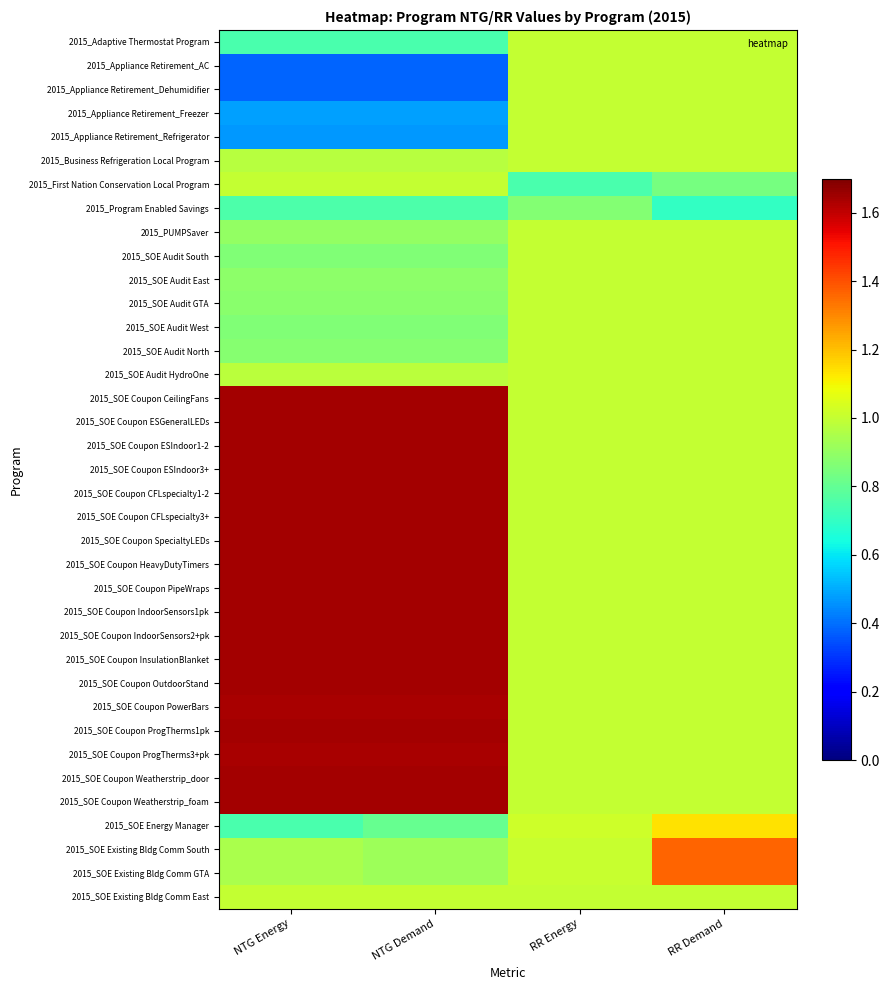

Reading left to right, what are all the values shown in this chart?

2015_Adaptive Thermostat Program: NTG Energy=0.8	NTG Demand=0.8	RR Energy=1.0	RR Demand=1.0
2015_Appliance Retirement_AC: NTG Energy=0.4	NTG Demand=0.4	RR Energy=1.0	RR Demand=1.0
2015_Appliance Retirement_Dehumidifier: NTG Energy=0.4	NTG Demand=0.4	RR Energy=1.0	RR Demand=1.0
2015_Appliance Retirement_Freezer: NTG Energy=0.5	NTG Demand=0.5	RR Energy=1.0	RR Demand=1.0
2015_Appliance Retirement_Refrigerator: NTG Energy=0.5	NTG Demand=0.5	RR Energy=1.0	RR Demand=1.0
2015_Business Refrigeration Local Program: NTG Energy=1.0	NTG Demand=1.0	RR Energy=1.0	RR Demand=1.0
2015_First Nation Conservation Local Program: NTG Energy=1.0	NTG Demand=1.0	RR Energy=0.7	RR Demand=0.8
2015_Program Enabled Savings: NTG Energy=0.8	NTG Demand=0.8	RR Energy=0.9	RR Demand=0.7
2015_PUMPSaver: NTG Energy=0.9	NTG Demand=0.9	RR Energy=1.0	RR Demand=1.0
2015_SOE Audit South: NTG Energy=0.9	NTG Demand=0.9	RR Energy=1.0	RR Demand=1.0
2015_SOE Audit East: NTG Energy=0.9	NTG Demand=0.9	RR Energy=1.0	RR Demand=1.0
2015_SOE Audit GTA: NTG Energy=0.9	NTG Demand=0.9	RR Energy=1.0	RR Demand=1.0
2015_SOE Audit West: NTG Energy=0.9	NTG Demand=0.9	RR Energy=1.0	RR Demand=1.0
2015_SOE Audit North: NTG Energy=0.9	NTG Demand=0.9	RR Energy=1.0	RR Demand=1.0
2015_SOE Audit HydroOne: NTG Energy=1.0	NTG Demand=1.0	RR Energy=1.0	RR Demand=1.0
2015_SOE Coupon CeilingFans: NTG Energy=1.6	NTG Demand=1.6	RR Energy=1.0	RR Demand=1.0
2015_SOE Coupon ESGeneralLEDs: NTG Energy=1.6	NTG Demand=1.6	RR Energy=1.0	RR Demand=1.0
2015_SOE Coupon ESIndoor1-2: NTG Energy=1.6	NTG Demand=1.6	RR Energy=1.0	RR Demand=1.0
2015_SOE Coupon ESIndoor3+: NTG Energy=1.6	NTG Demand=1.6	RR Energy=1.0	RR Demand=1.0
2015_SOE Coupon CFLspecialty1-2: NTG Energy=1.6	NTG Demand=1.6	RR Energy=1.0	RR Demand=1.0
2015_SOE Coupon CFLspecialty3+: NTG Energy=1.6	NTG Demand=1.6	RR Energy=1.0	RR Demand=1.0
2015_SOE Coupon SpecialtyLEDs: NTG Energy=1.6	NTG Demand=1.6	RR Energy=1.0	RR Demand=1.0
2015_SOE Coupon HeavyDutyTimers: NTG Energy=1.6	NTG Demand=1.6	RR Energy=1.0	RR Demand=1.0
2015_SOE Coupon PipeWraps: NTG Energy=1.6	NTG Demand=1.6	RR Energy=1.0	RR Demand=1.0
2015_SOE Coupon IndoorSensors1pk: NTG Energy=1.6	NTG Demand=1.6	RR Energy=1.0	RR Demand=1.0
2015_SOE Coupon IndoorSensors2+pk: NTG Energy=1.6	NTG Demand=1.6	RR Energy=1.0	RR Demand=1.0
2015_SOE Coupon InsulationBlanket: NTG Energy=1.6	NTG Demand=1.6	RR Energy=1.0	RR Demand=1.0
2015_SOE Coupon OutdoorStand: NTG Energy=1.6	NTG Demand=1.6	RR Energy=1.0	RR Demand=1.0
2015_SOE Coupon PowerBars: NTG Energy=1.6	NTG Demand=1.6	RR Energy=1.0	RR Demand=1.0
2015_SOE Coupon ProgTherms1pk: NTG Energy=1.6	NTG Demand=1.6	RR Energy=1.0	RR Demand=1.0
2015_SOE Coupon ProgTherms3+pk: NTG Energy=1.6	NTG Demand=1.6	RR Energy=1.0	RR Demand=1.0
2015_SOE Coupon Weatherstrip_door: NTG Energy=1.6	NTG Demand=1.6	RR Energy=1.0	RR Demand=1.0
2015_SOE Coupon Weatherstrip_foam: NTG Energy=1.6	NTG Demand=1.6	RR Energy=1.0	RR Demand=1.0
2015_SOE Energy Manager: NTG Energy=0.7	NTG Demand=0.8	RR Energy=1.0	RR Demand=1.1
2015_SOE Existing Bldg Comm South: NTG Energy=0.9	NTG Demand=0.9	RR Energy=1.0	RR Demand=1.4
2015_SOE Existing Bldg Comm GTA: NTG Energy=0.9	NTG Demand=0.9	RR Energy=1.0	RR Demand=1.4
2015_SOE Existing Bldg Comm East: NTG Energy=1.0	NTG Demand=1.0	RR Energy=1.0	RR Demand=1.0